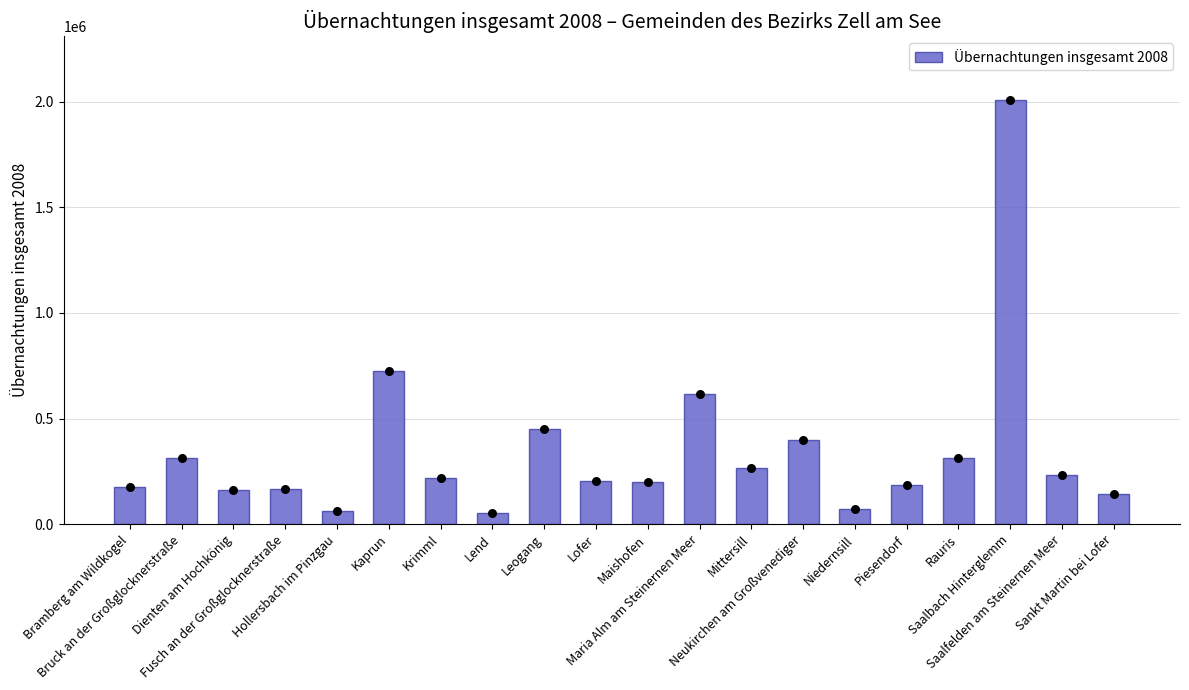

Which has a higher value, Mittersill or Fusch an der Großglocknerstraße?

Mittersill